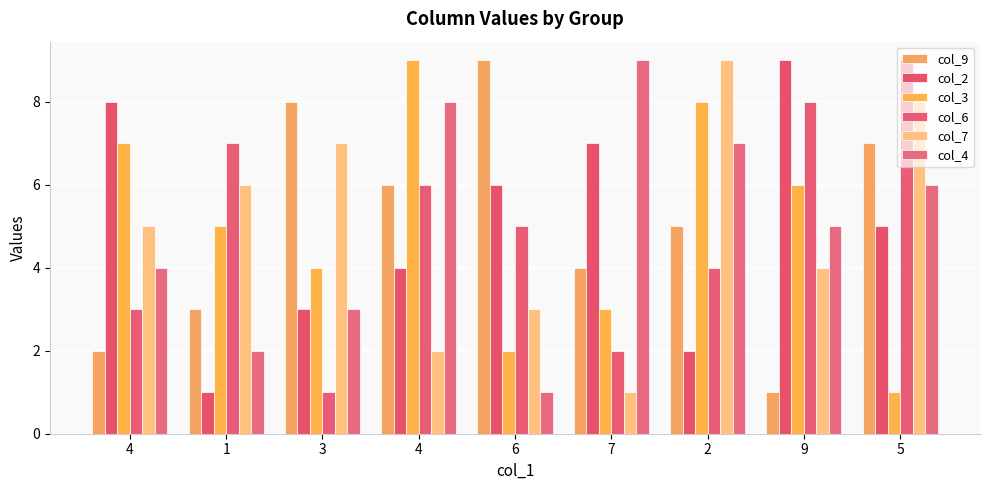

What is the maximum value shown in the chart?

9